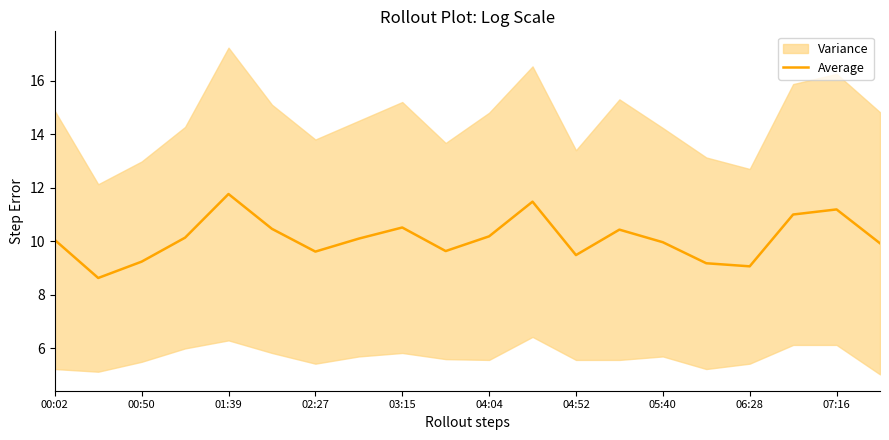

What is the maximum value for Average?

11.8